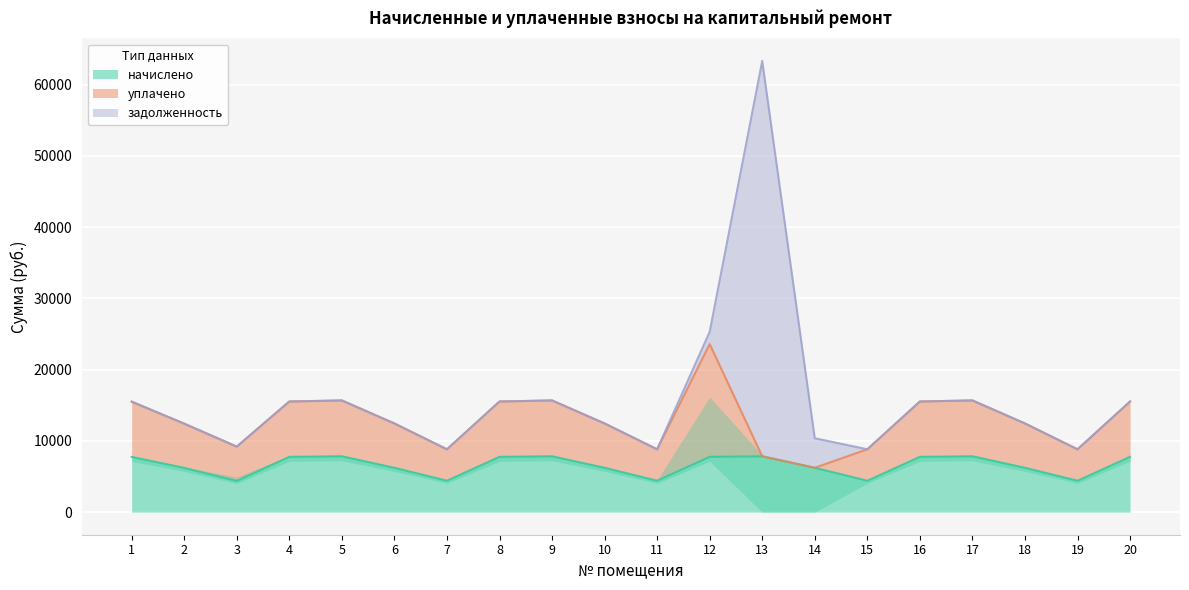

List the labels in order of уплачено value, largest first.

12, 9, 5, 17, 4, 8, 16, 20, 1, 6, 10, 18, 2, 3, 7, 11, 15, 19, 13, 14